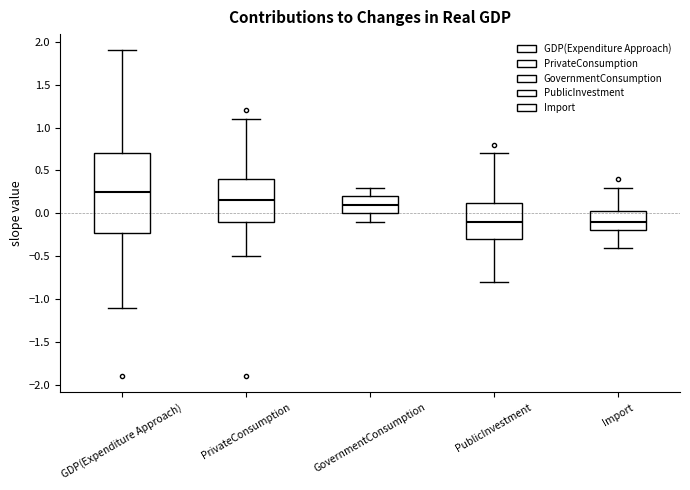

Reading left to right, transcribe this box plot: for each box, give where its median line is, the range the box spans, and where its two whiskers end, as read against the y-axis. The values are not printed on the chart, so give them approximately, as read against the axis.

GDP(Expenditure Approach): median 0.25, box -0.20 to 0.70, whiskers -1.10 to 1.90
PrivateConsumption: median 0.15, box -0.10 to 0.40, whiskers -0.50 to 1.10
GovernmentConsumption: median 0.10, box 0.00 to 0.20, whiskers -0.10 to 0.30
PublicInvestment: median -0.10, box -0.30 to 0.15, whiskers -0.80 to 0.70
Import: median -0.10, box -0.20 to 0.05, whiskers -0.40 to 0.30